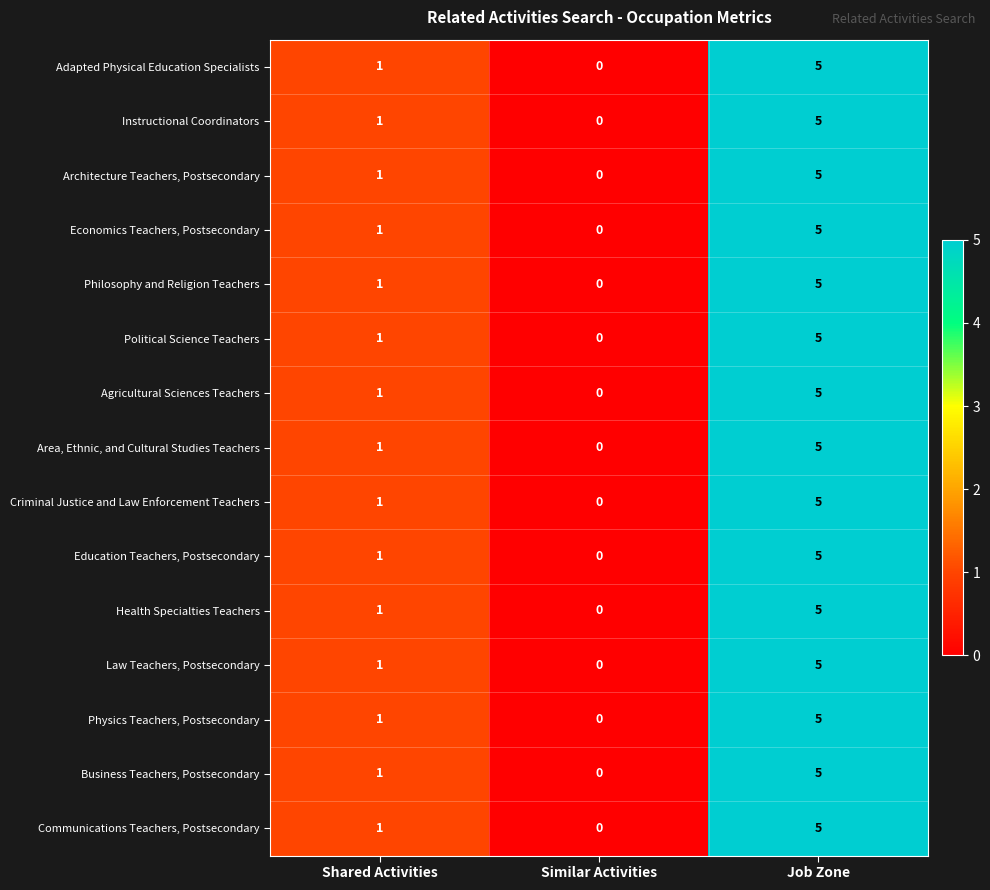

At which label does Business Teachers, Postsecondary reach its peak?

Job Zone